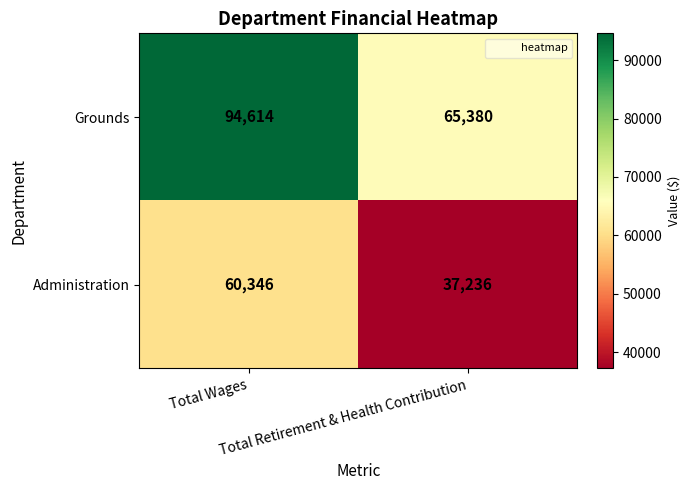

Which series has the largest range (max minus min)?

Grounds